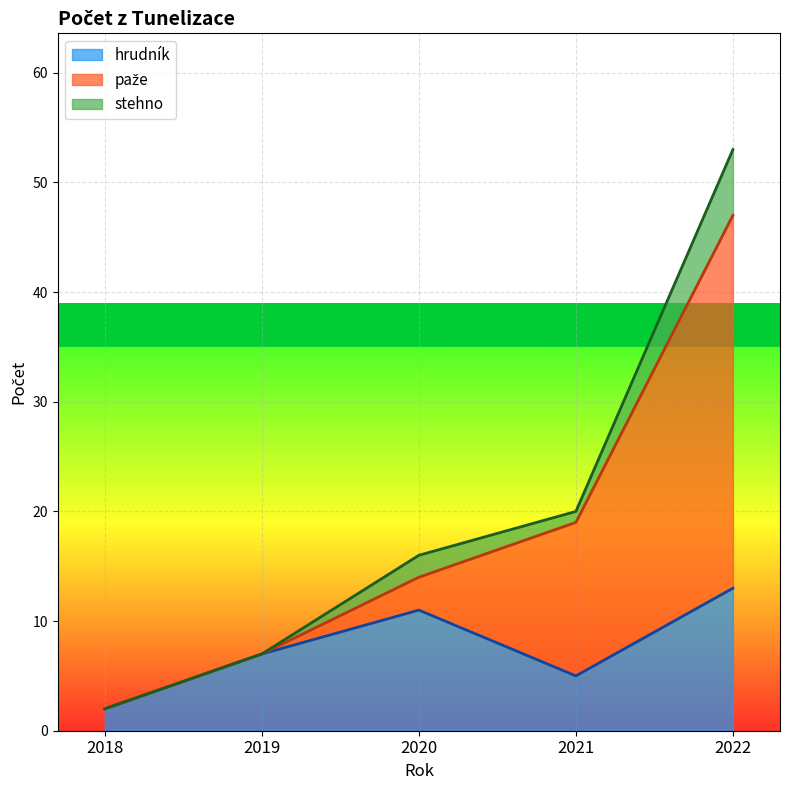

Count the number of data series in this chart.

3